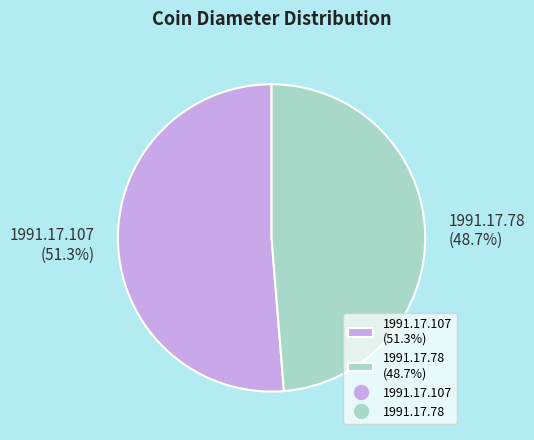

Count the number of slices in the pie.

2